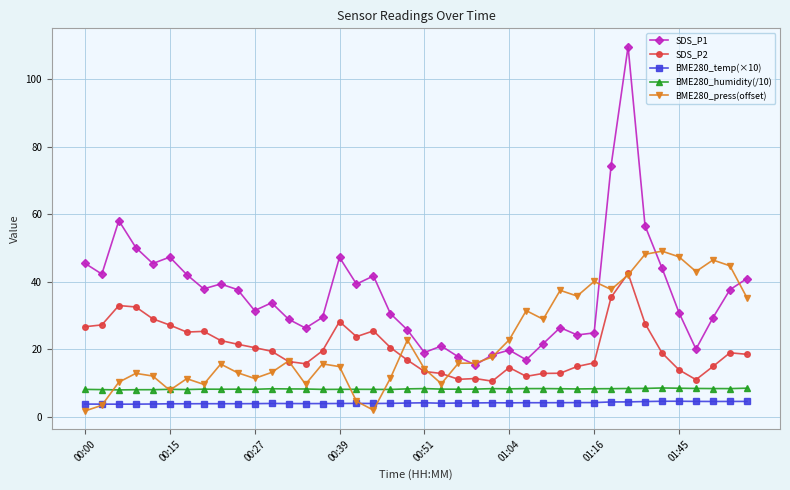

What is the value of the BME280_temp(×10) point at the 3rd from the left?

3.8